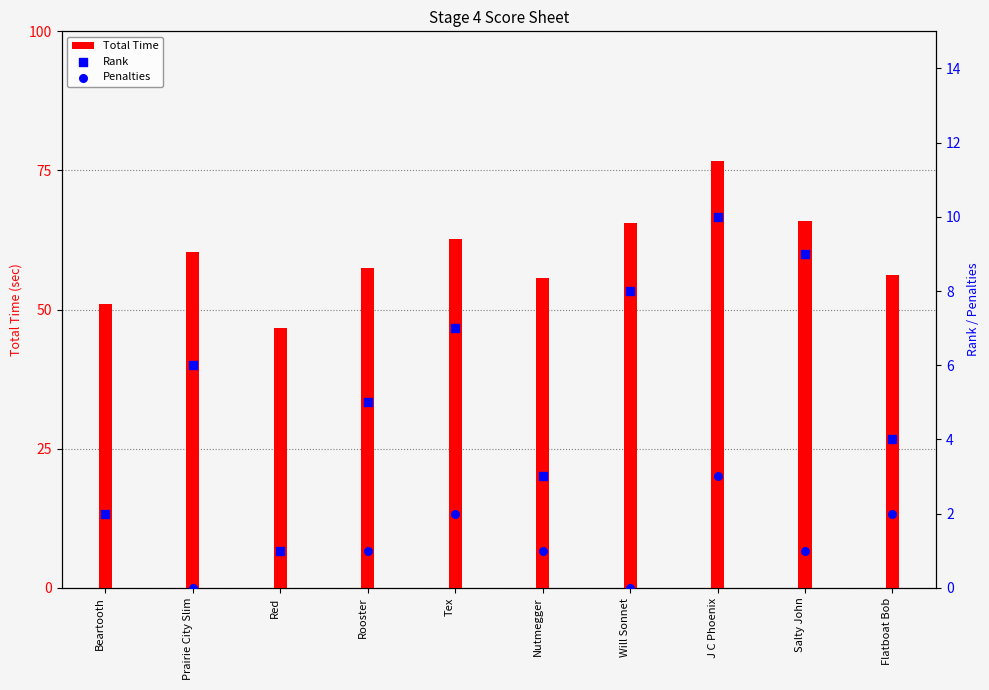

Which series has the largest Y range (max minus min)?

Total Time